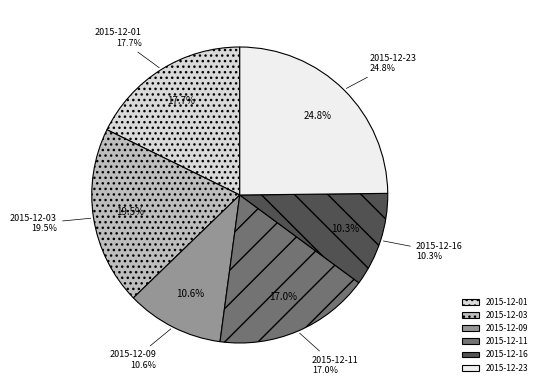

Does 2015-12-16 represent more than half of the total?

No